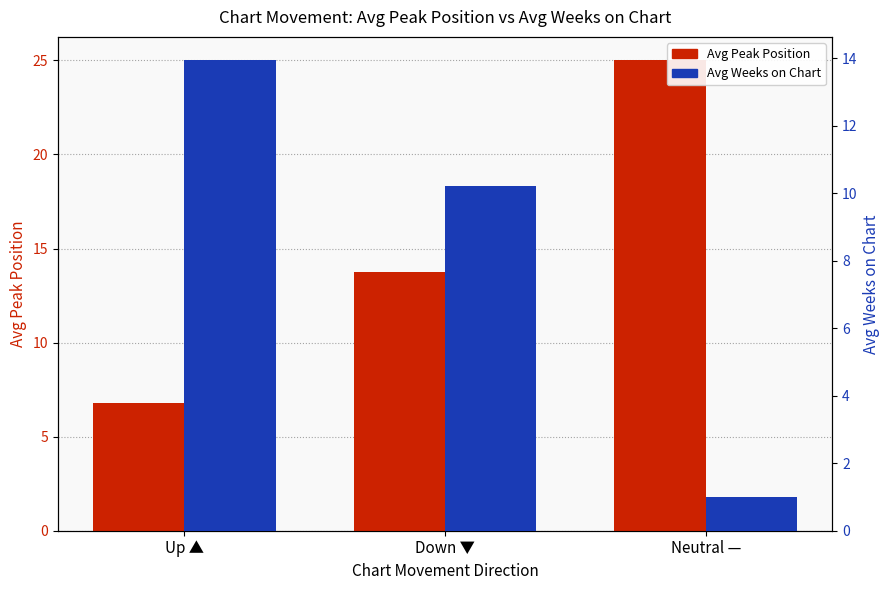

Reading right to left, list all the values displayed in this chart.

Avg Peak Position: 25.0	13.8	6.8
Avg Weeks on Chart: 1.0	10.2	13.9